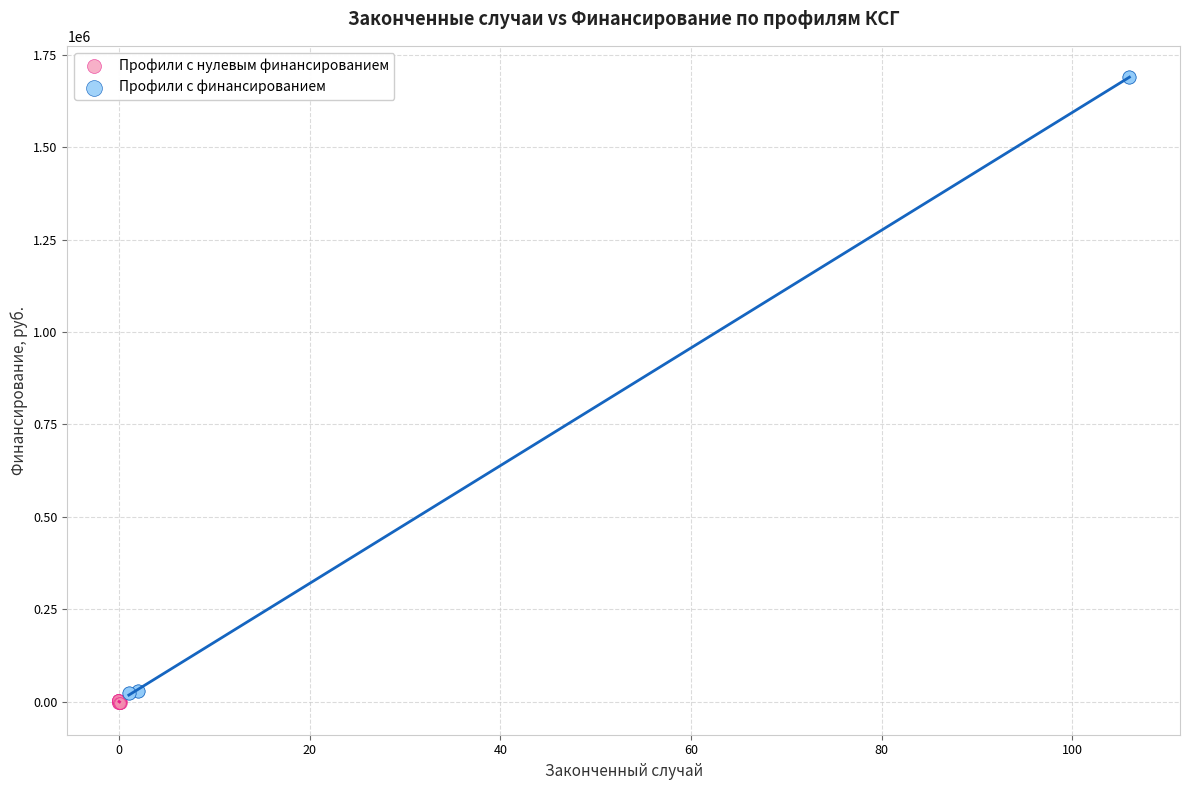

Which series has the largest Y range (max minus min)?

Профили с финансированием